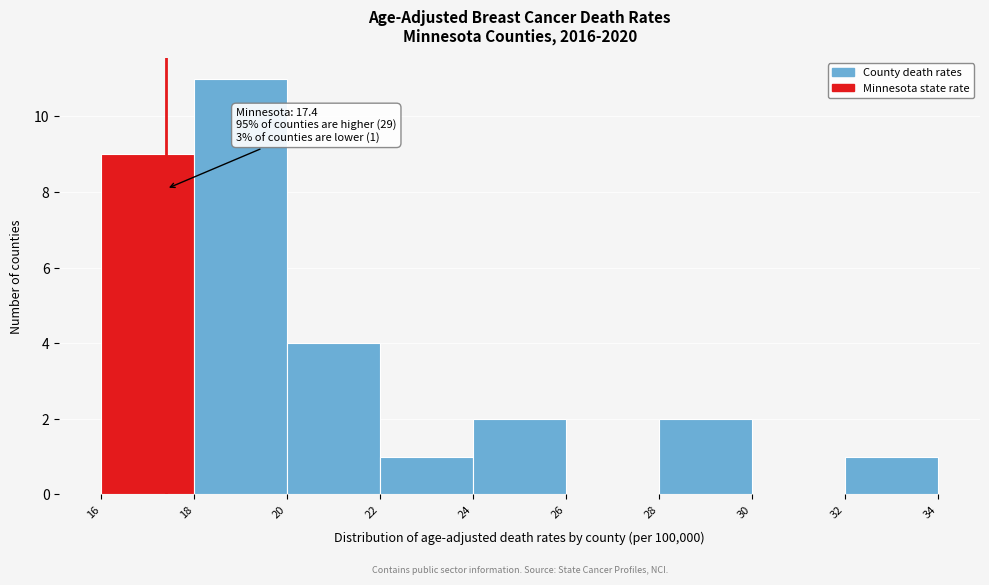

Over which range of the x-axis is the bar tallest?

18 to 20